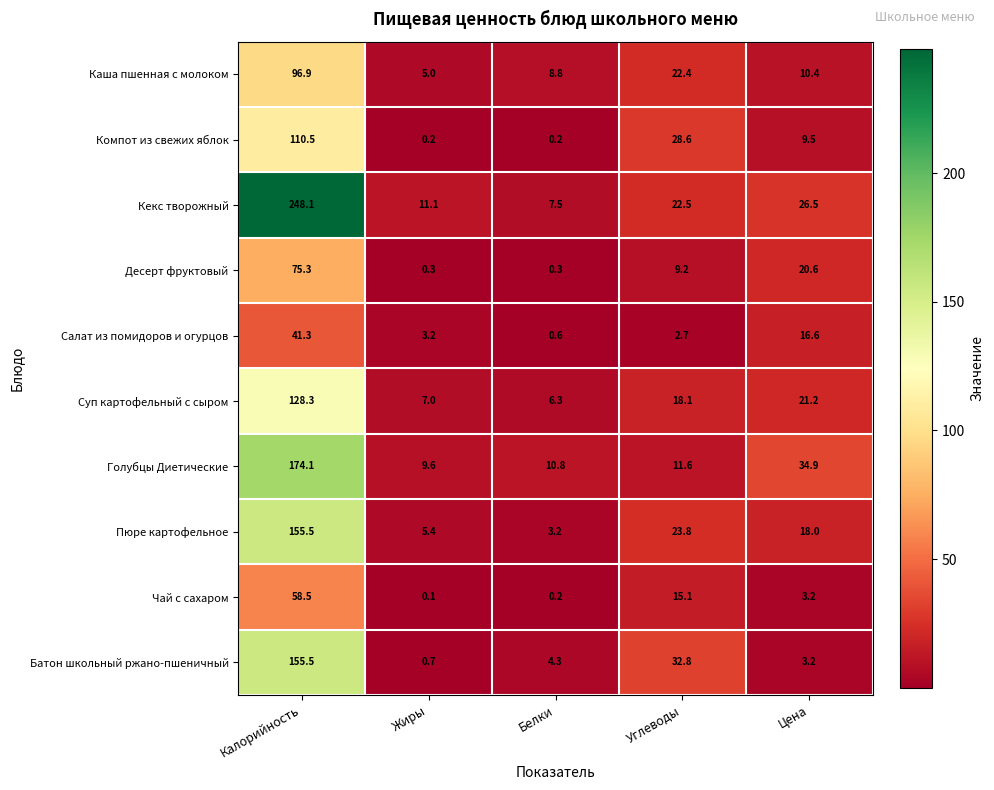

Rank the series at Жиры from highest to lowest value.

Кекс творожный, Голубцы Диетические, Суп картофельный с сыром, Пюре картофельное, Каша пшенная с молоком, Салат из помидоров и огурцов, Батон школьный ржано-пшеничный, Десерт фруктовый, Компот из свежих яблок, Чай с сахаром